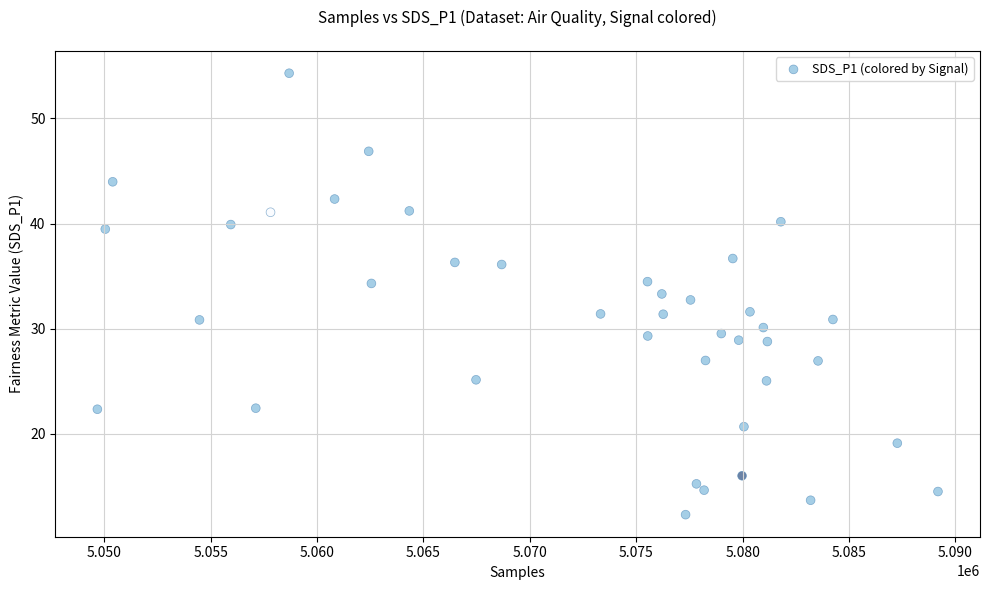

What is the range of X values (max minus min)?

39512.0